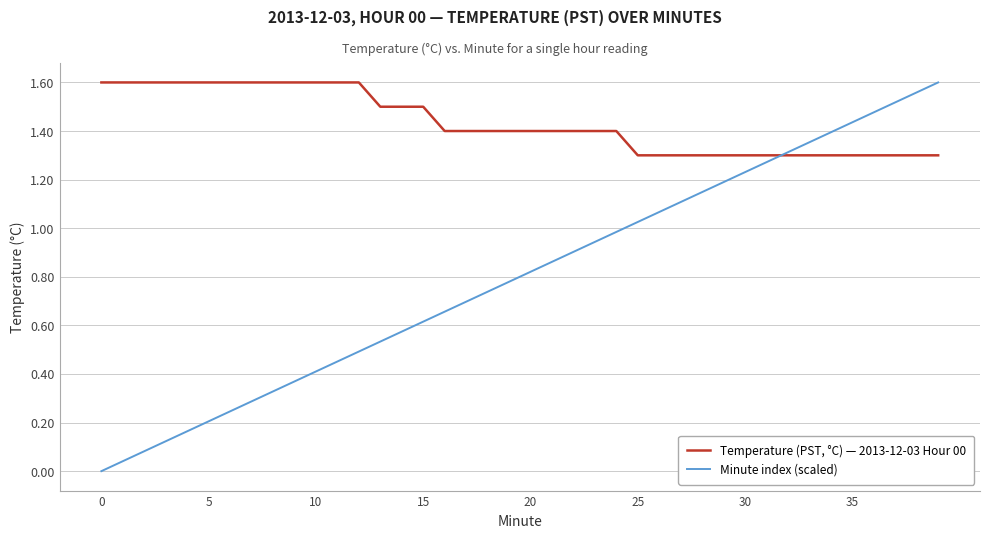

Which series has the largest total across all categories?

Temperature (PST, °C) — 2013-12-03 Hour 00